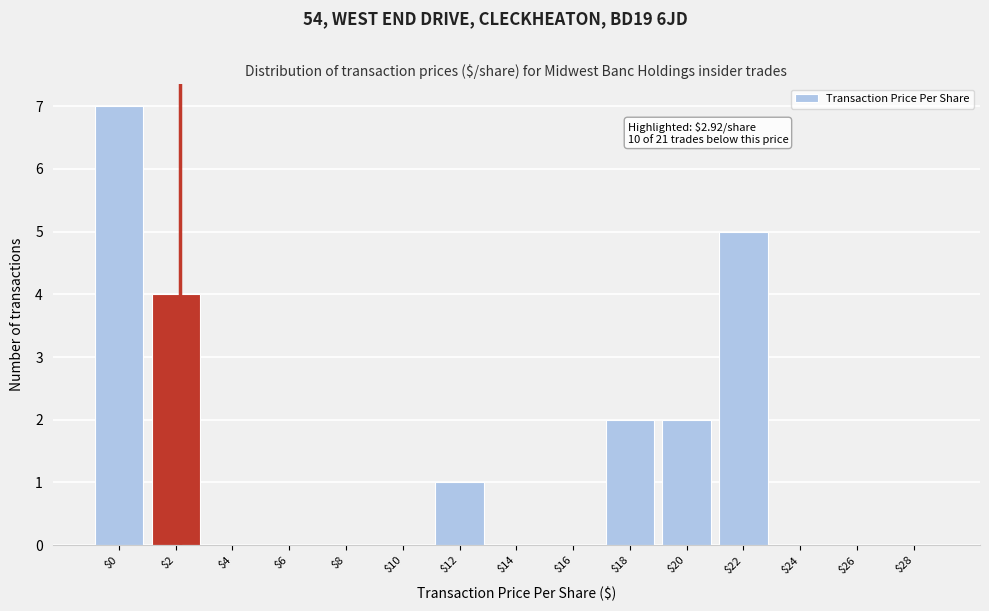

What is the sum of all values?

21